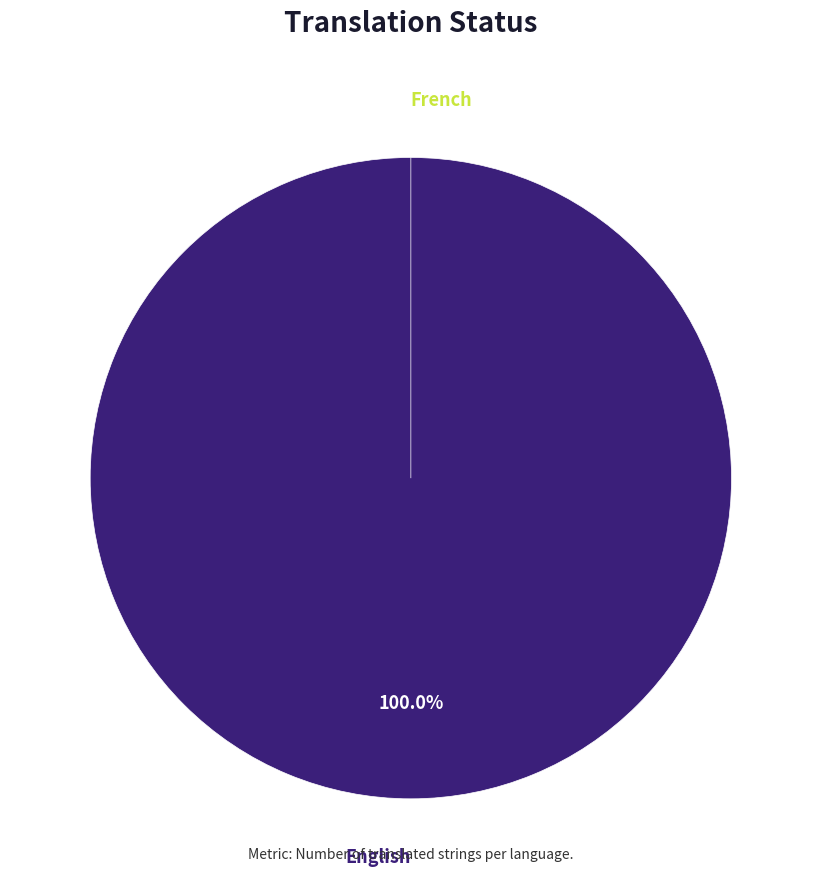

To the nearest percent, what is the average slice percentage?

50%